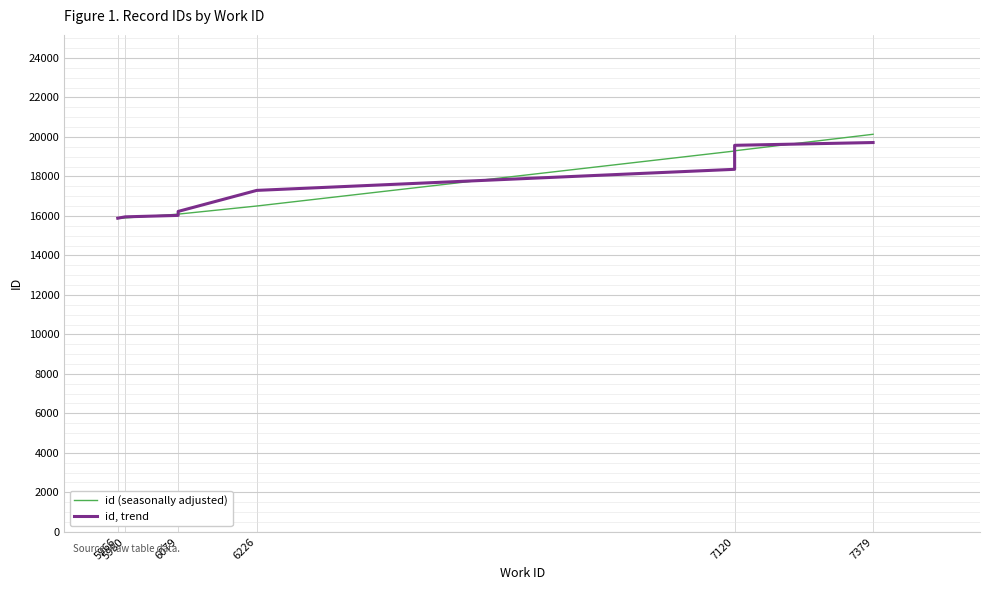

Is it true that id, trend equals 13216.9 at 7120?

False